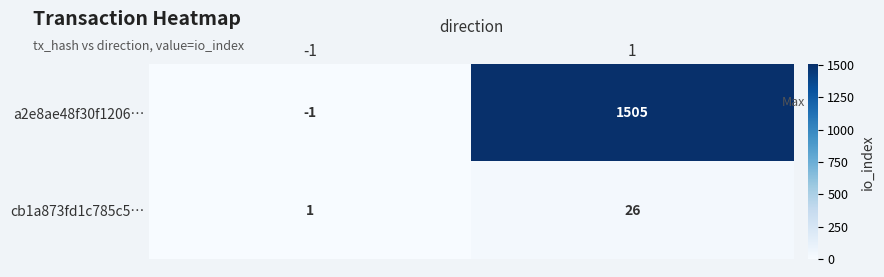

At which category does the chart reach its peak across all series?

1